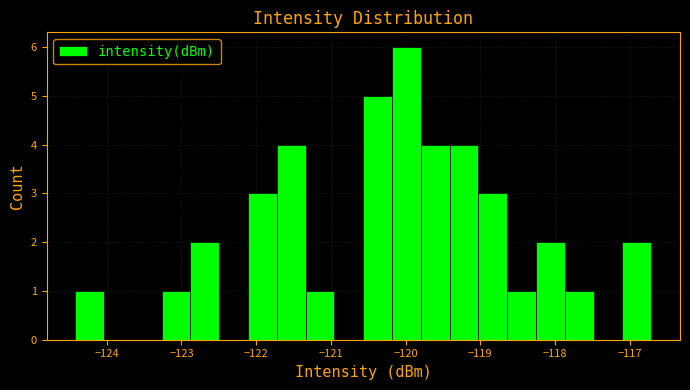

Read against the x-axis, roughly where is the centre of the tallest bar?

-120.0